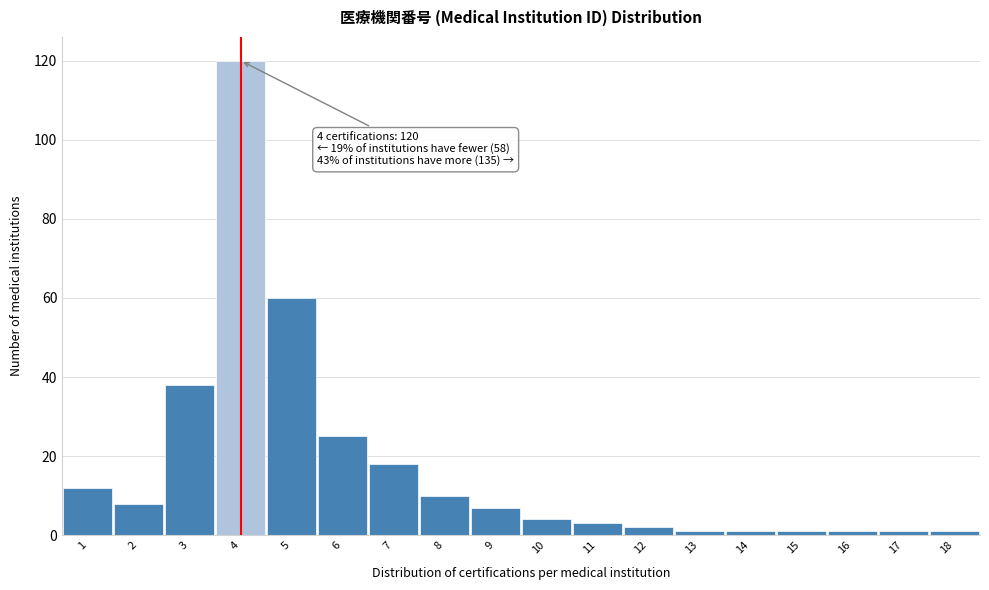

Reading left to right, list all the values displayed in this chart.

1=12	2=8	3=38	4=120	5=60	6=25	7=18	8=10	9=7	10=4	11=3	12=2	13=1	14=1	15=1	16=1	17=1	18=1